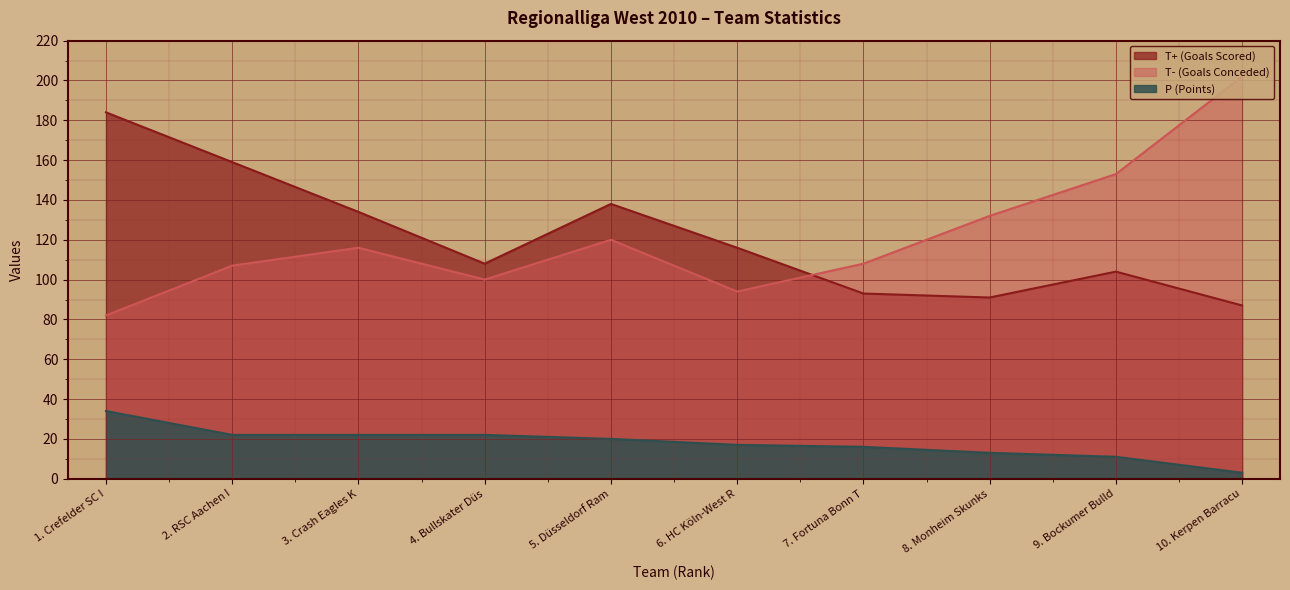

Is the value of P (Points) at 1. Crefelder SC I greater than the value of T- (Goals Conceded) at 7. Fortuna Bonn T?

No